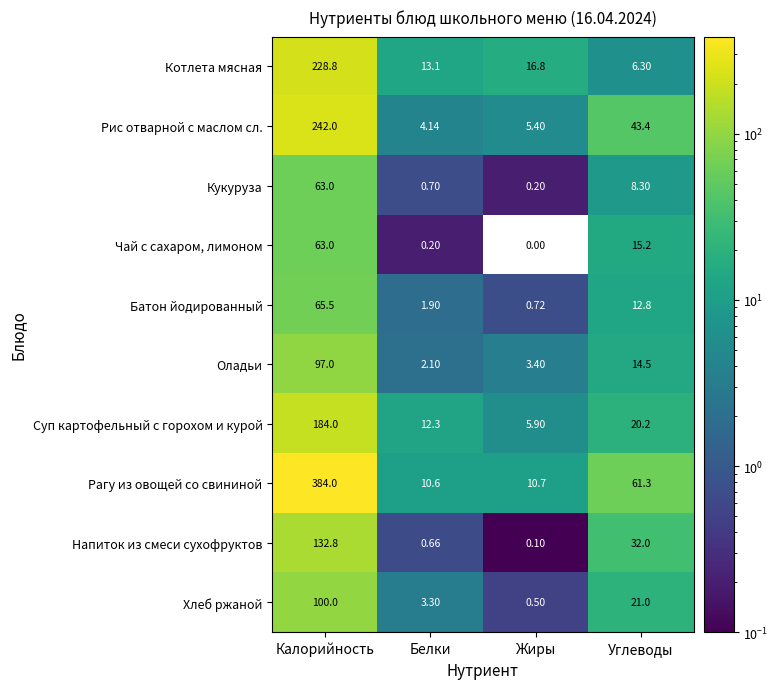

Which series has the widest spread of values?

Рагу из овощей со свининой